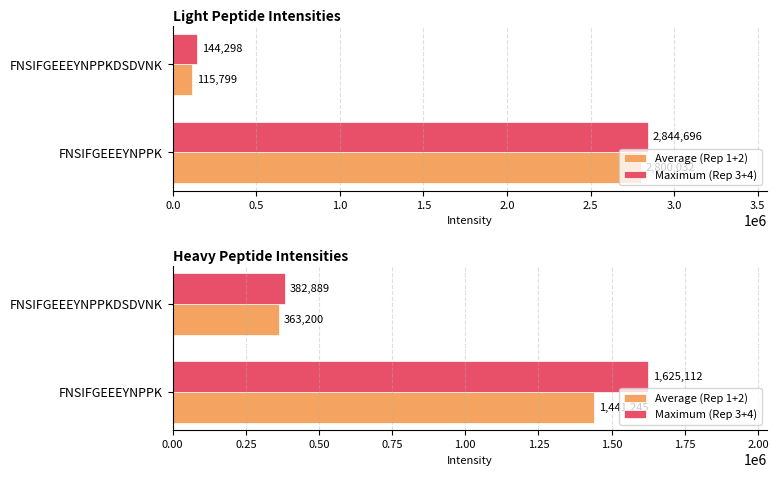

What is the difference between the maximum and minimum values in the Maximum (Rep 3+4) series?

1242223.5